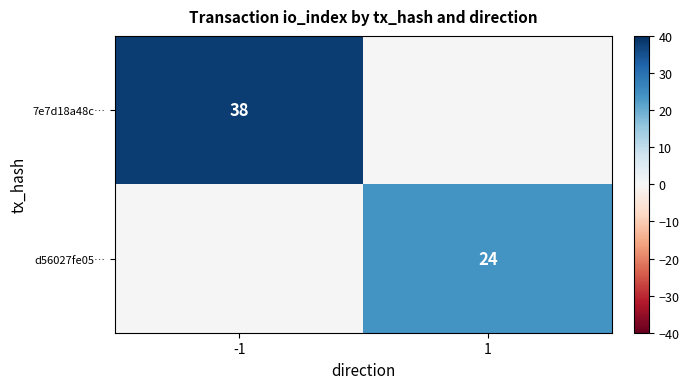

What is the smallest value displayed?

24.0